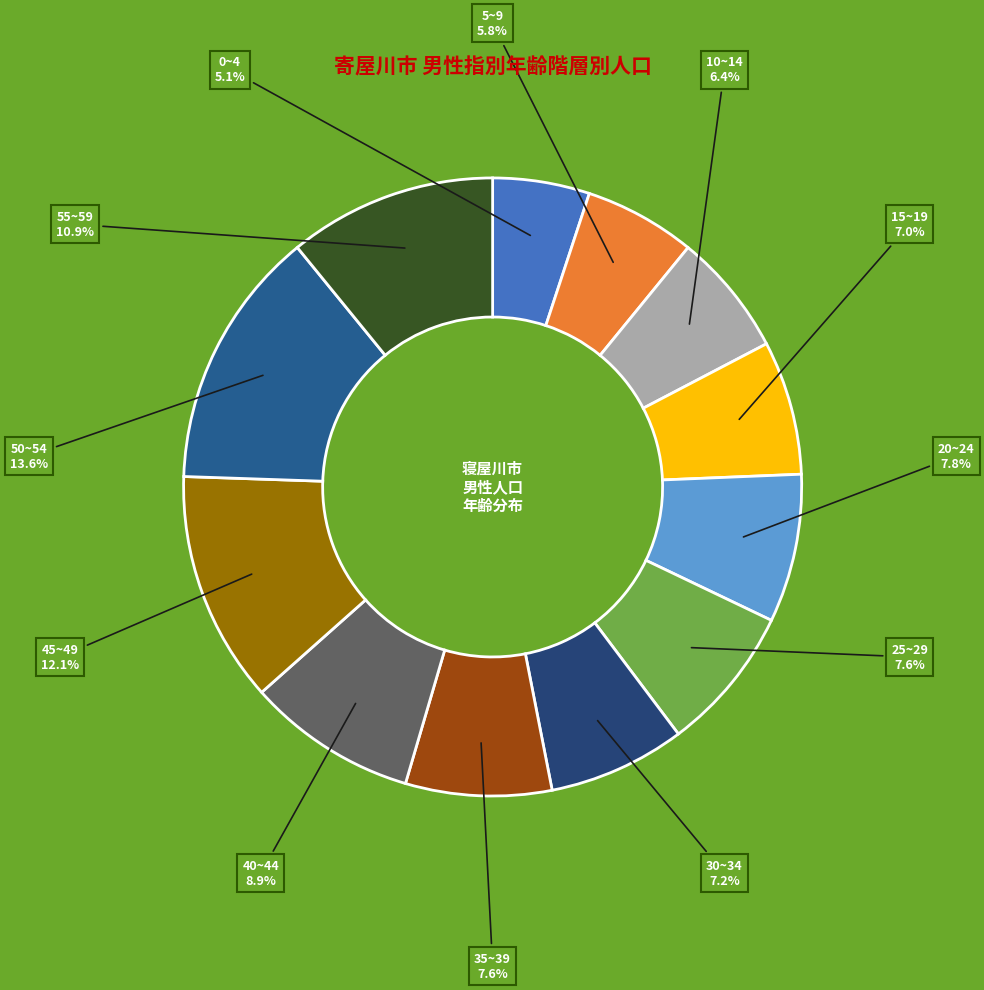

How many slices are in this pie chart?

12